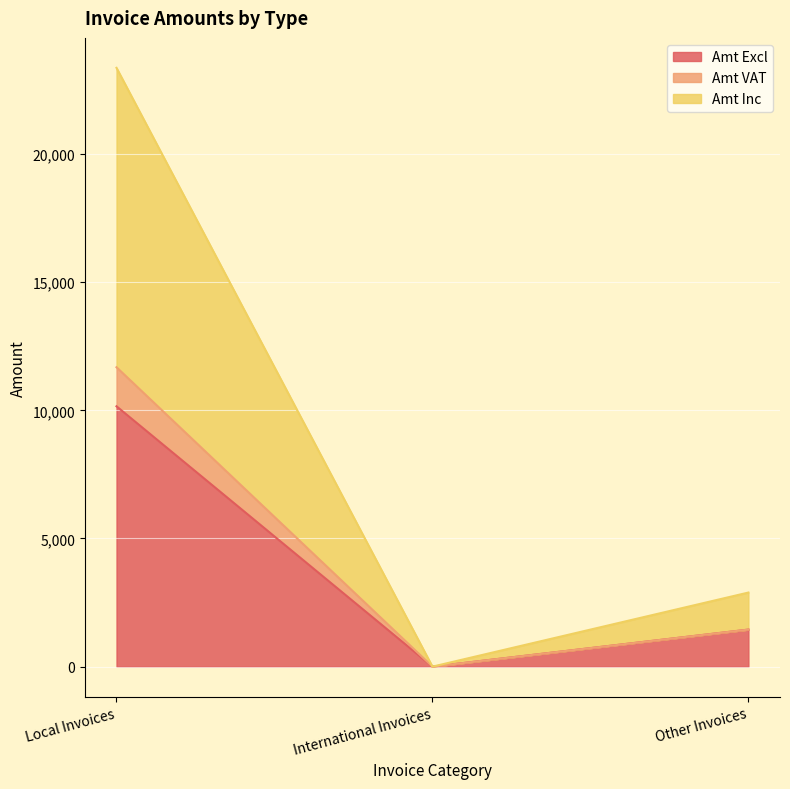

What is the maximum value shown in the chart?

23363.1